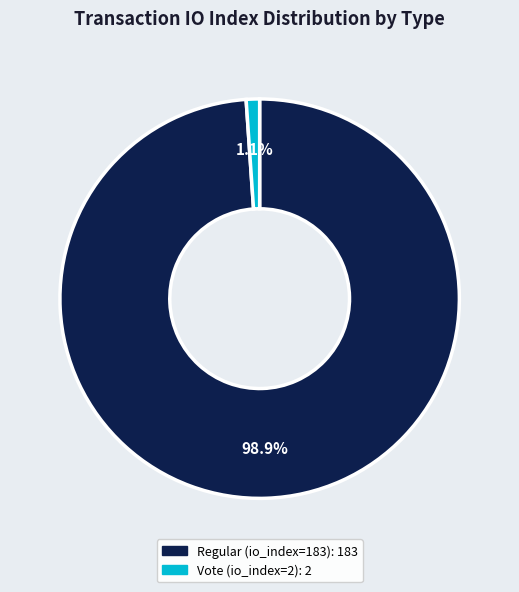

Rank the categories by value from highest to lowest.

Regular (io_index=183), Vote (io_index=2)